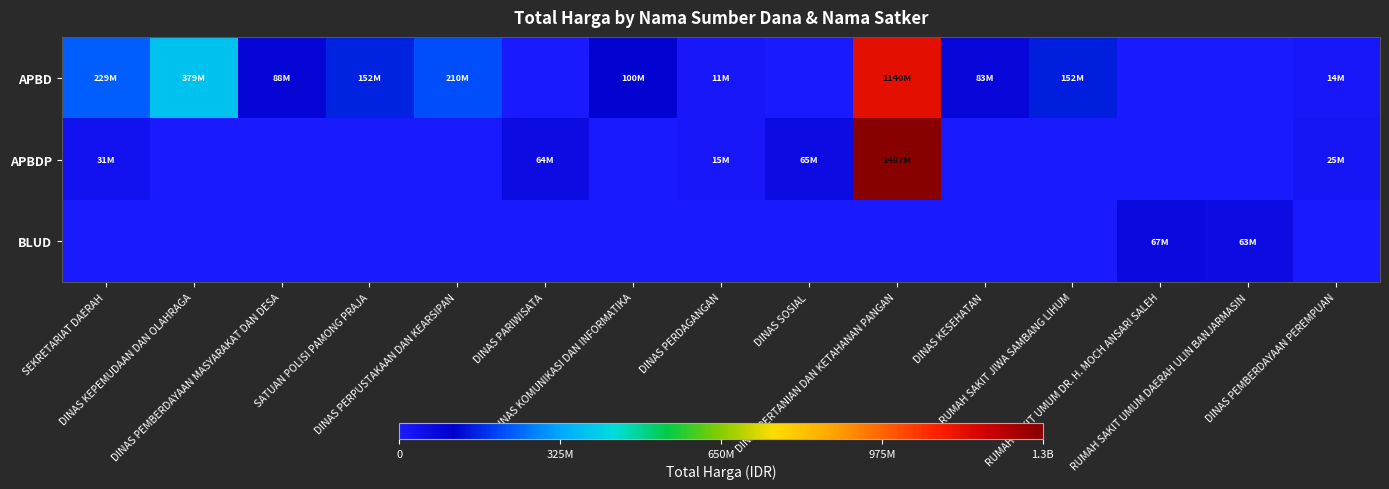

Between DINAS KEPEMUDAAN DAN OLAHRAGA and DINAS PEMBERDAYAAN PEREMPUAN, which series saw the biggest shift?

APBD